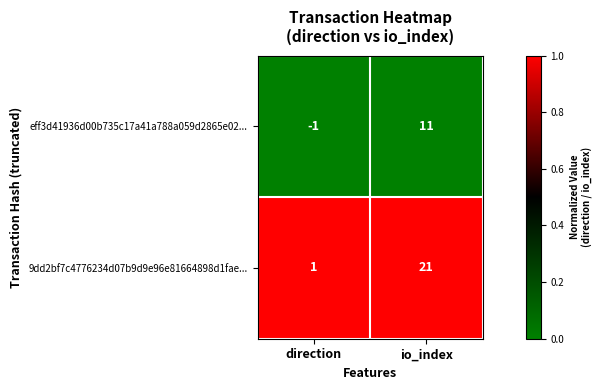

Rank the series by their average value, from highest to lowest.

9dd2bf7c4776234d07b9d9e96e81664898d1fae..., eff3d41936d00b735c17a41a788a059d2865e02...